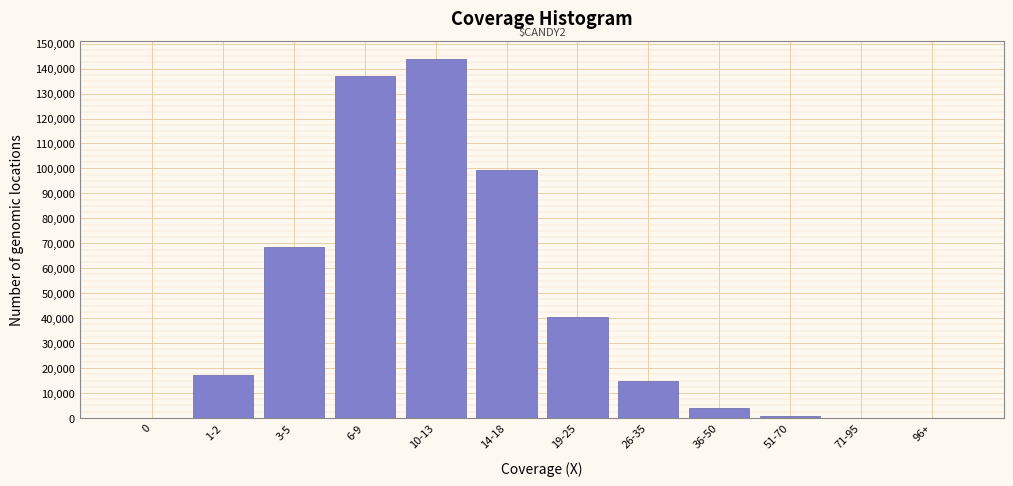

Where is the data nearest to the value 71935?

3-5